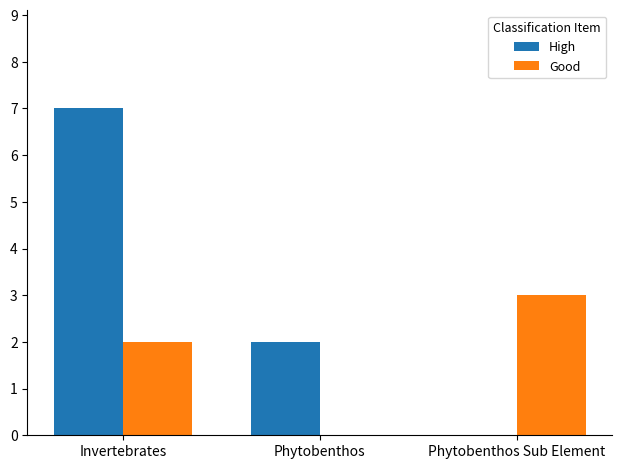

Reading left to right, extract all data points from this chart.

High: 7	2	0
Good: 2	0	3